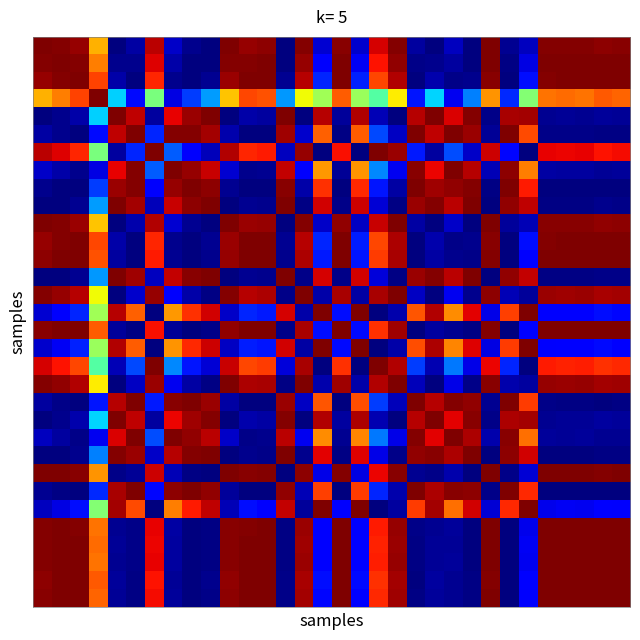

At how many categories does at least one series exceed 0?

32